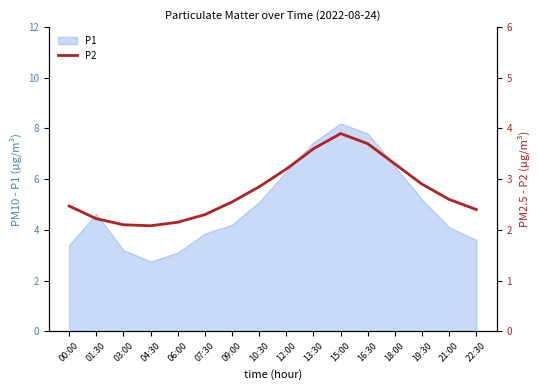

The P1 series shows 13.5 at 15:00. True or false?

False